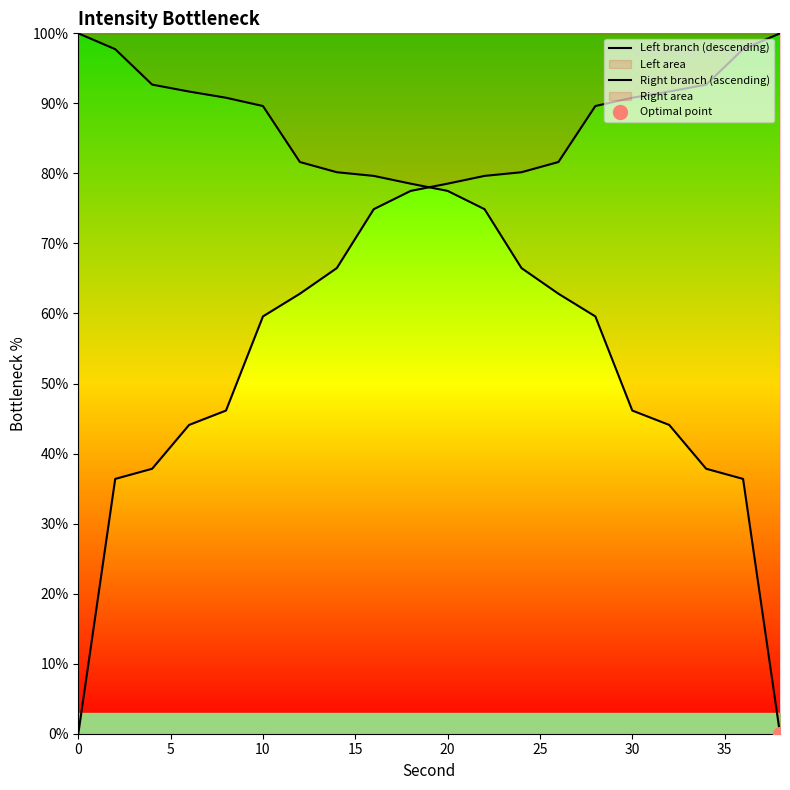

What is the label of the 5th point from the right?

30